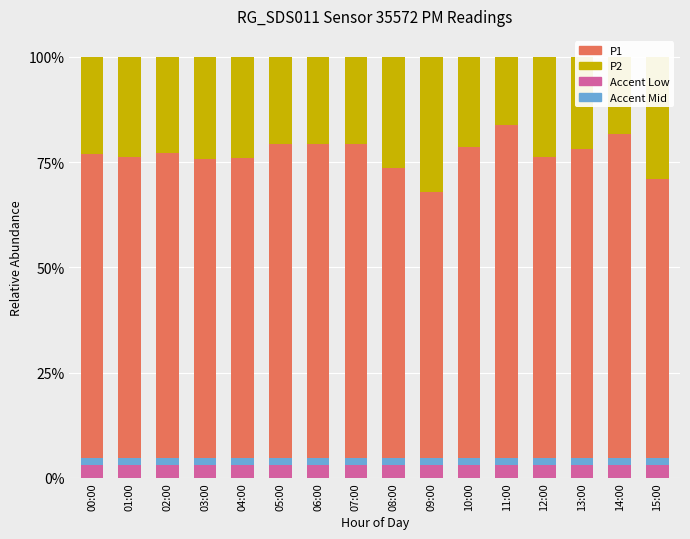

At 10:00, list the series in order from largest to smallest.

P1, P2, Accent Low, Accent Mid